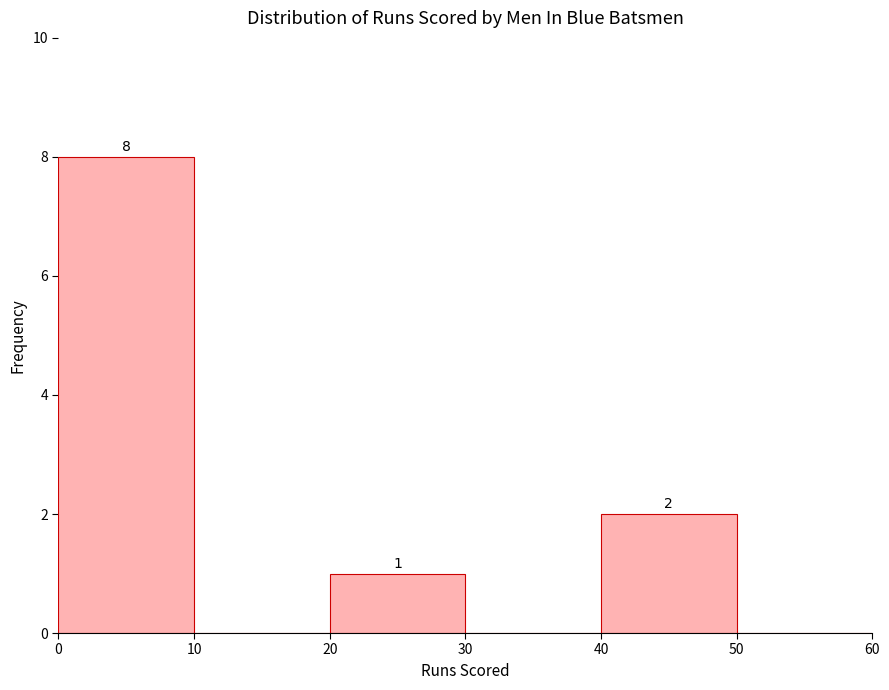

Which range on the x-axis has the tallest bar?

0 to 10